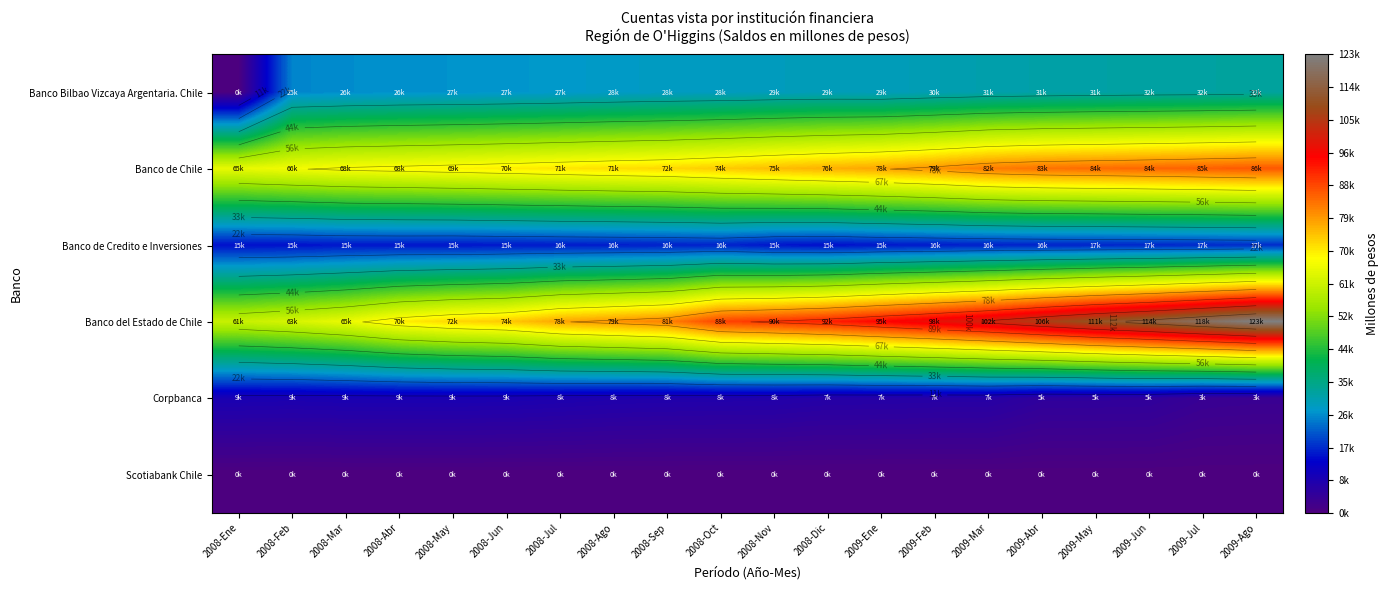

Between 2009-Mar and 2009-May, which is larger?

2009-May